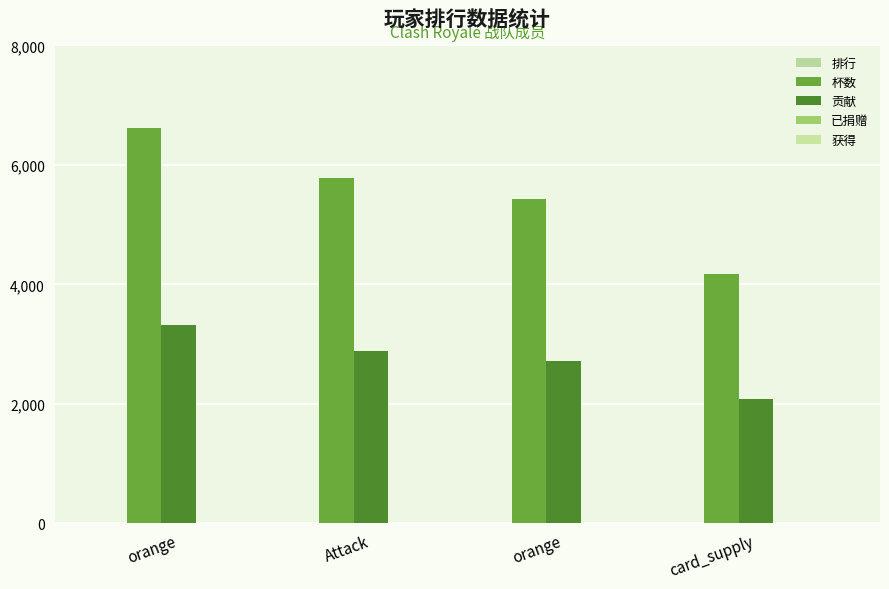

What is the label of the 4th bar from the left?

card_supply